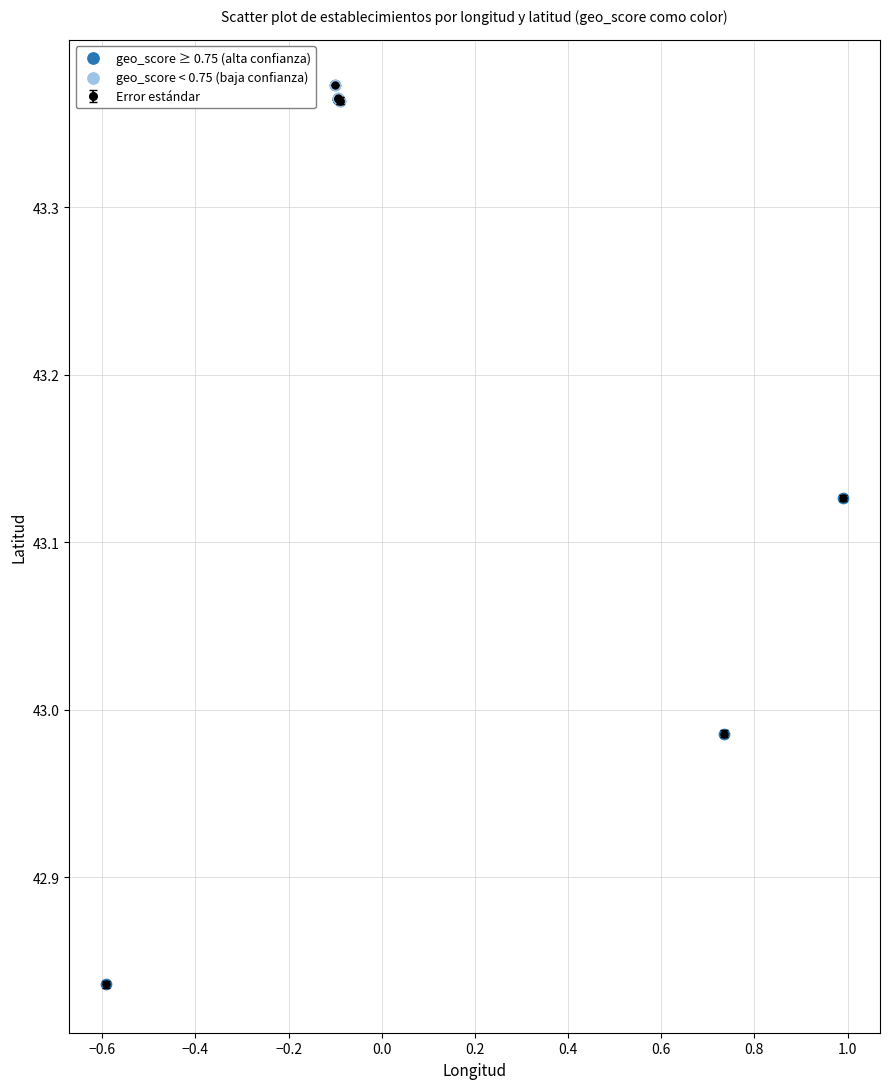

What is the difference between the maximum and second lowest values?

0.4